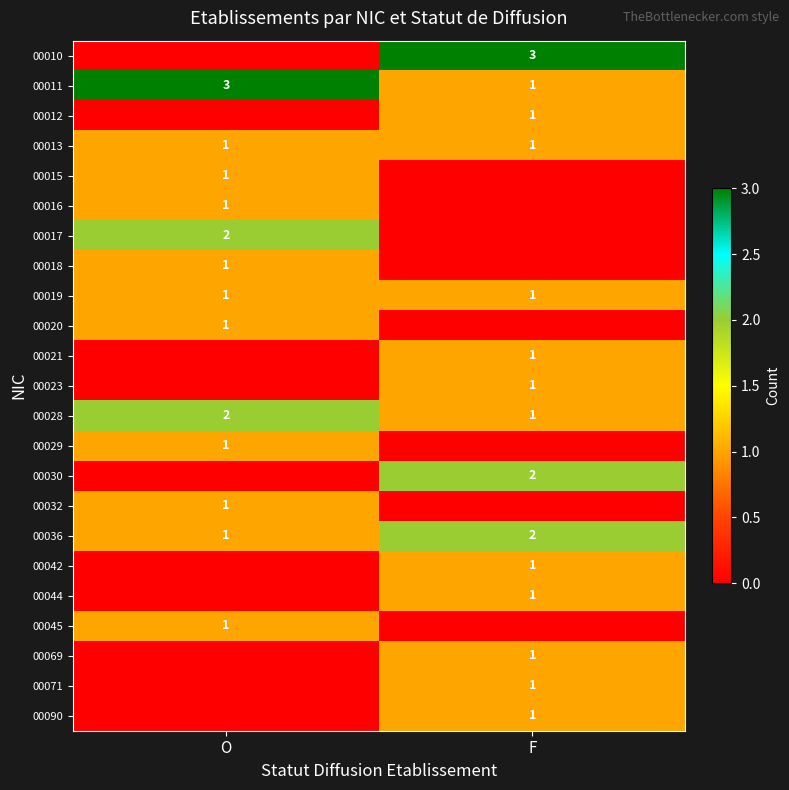

The 00017 series shows 3 at O. True or false?

False